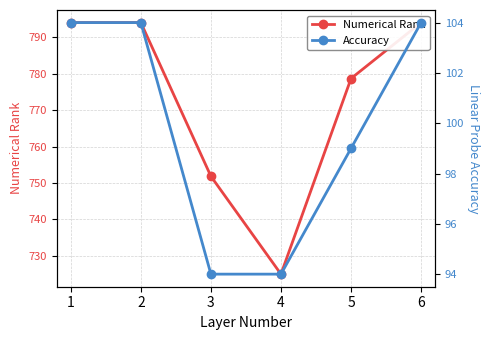

What is the spread (max minus min) of values at 6?

690.0